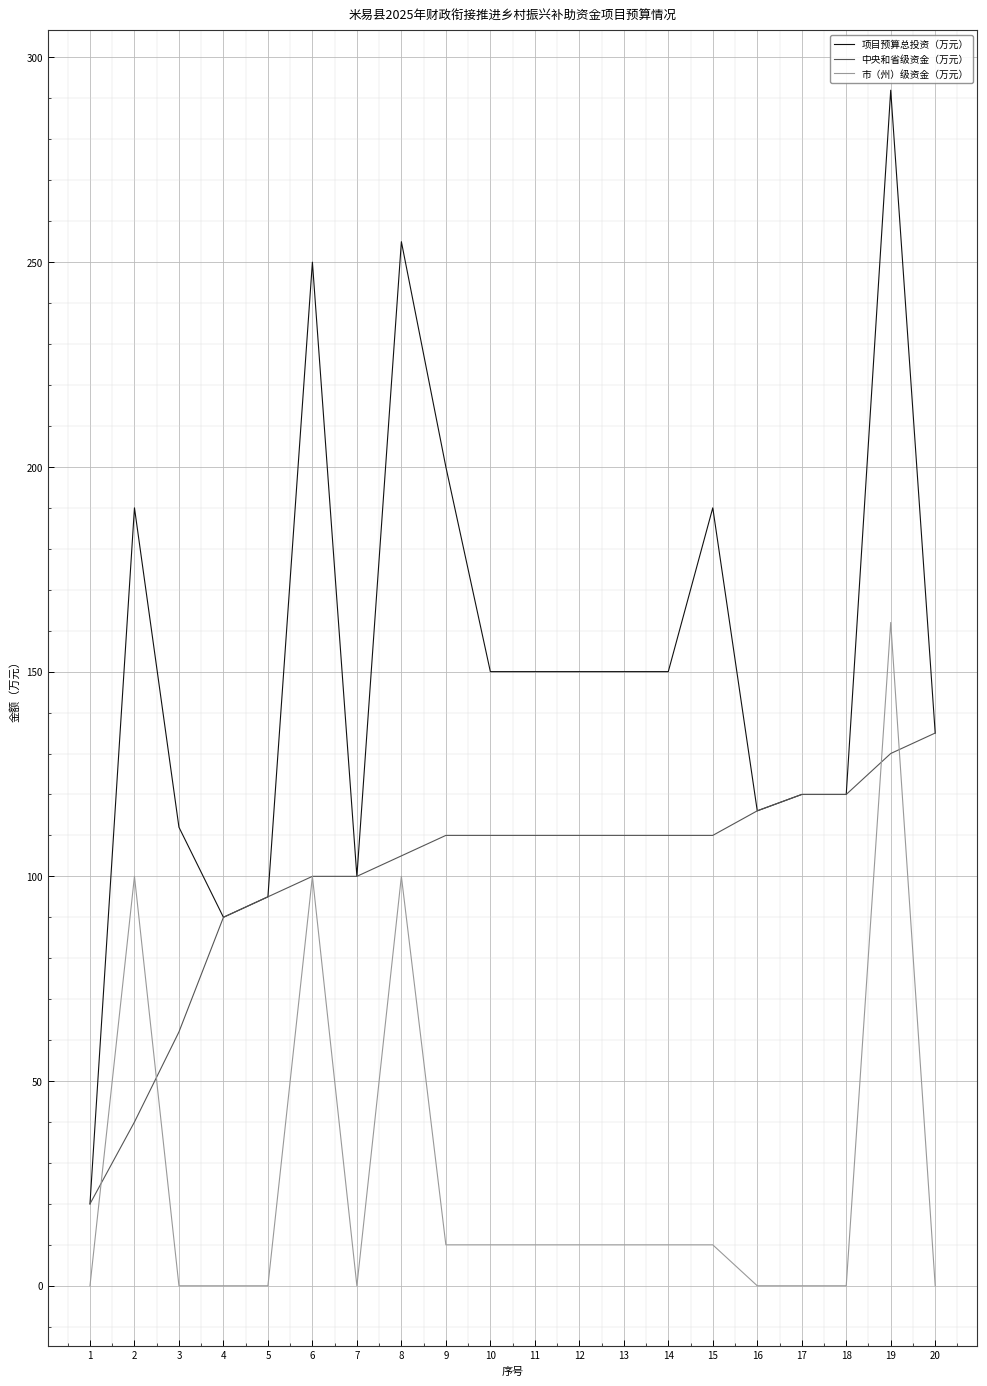

What is the sum of all 中央和省级资金（万元） values?

2003